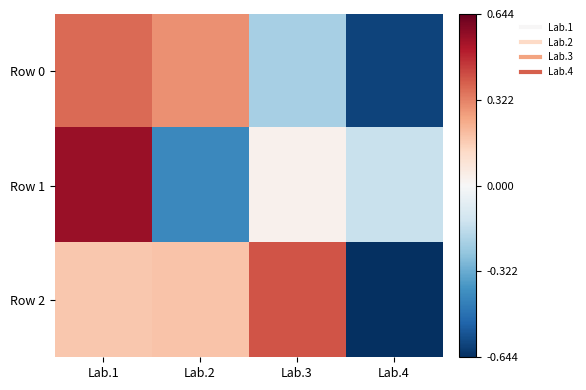

Reading left to right, list all the values displayed in this chart.

Row 0: Lab.1=0.4	Lab.2=0.3	Lab.3=-0.2	Lab.4=-0.6
Row 1: Lab.1=0.6	Lab.2=-0.4	Lab.3=0.0	Lab.4=-0.1
Row 2: Lab.1=0.2	Lab.2=0.2	Lab.3=0.4	Lab.4=-0.6